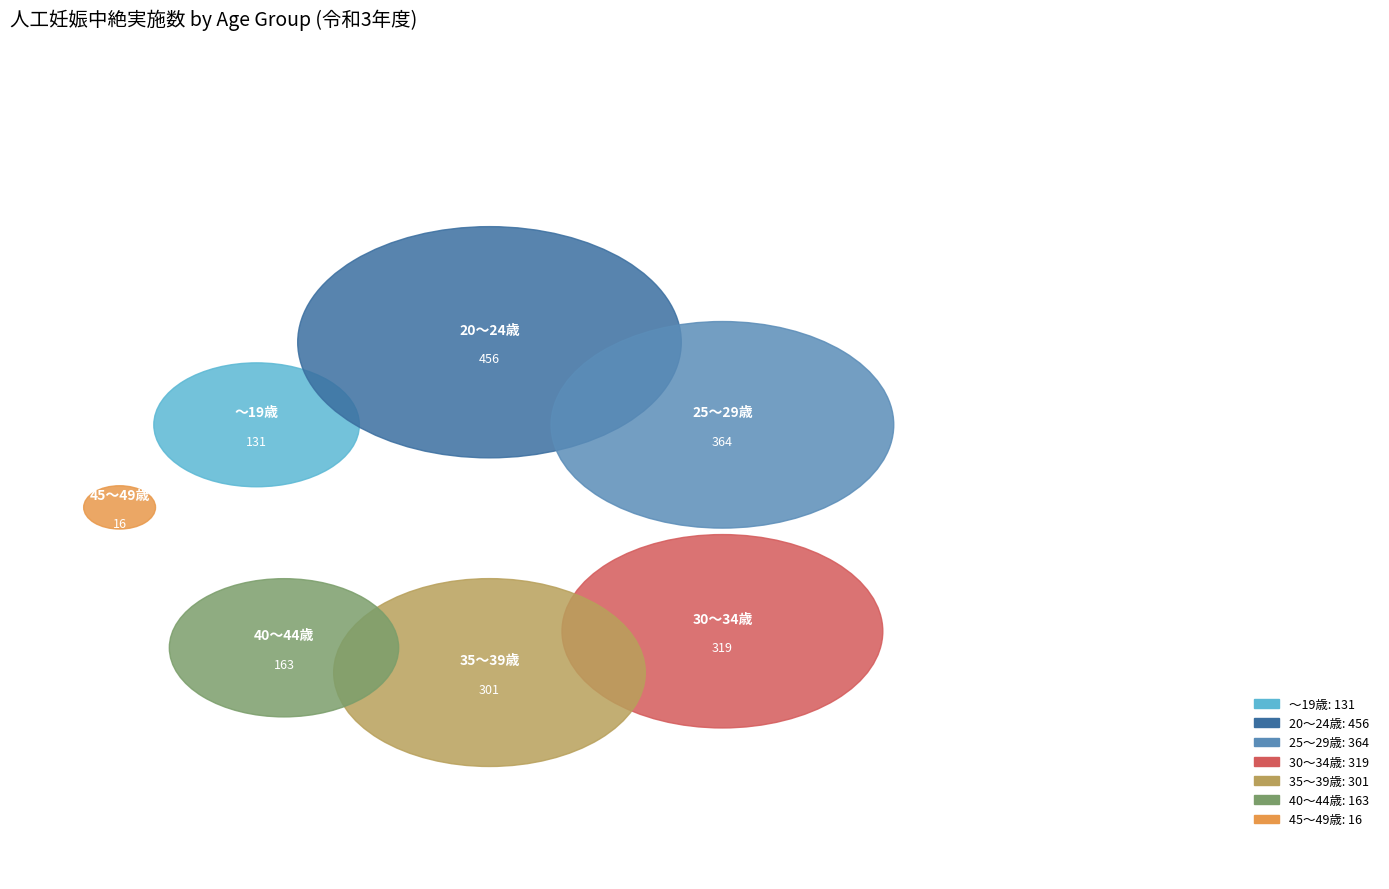

The 40～44歳 slice represents 9% of the pie. True or false?

True